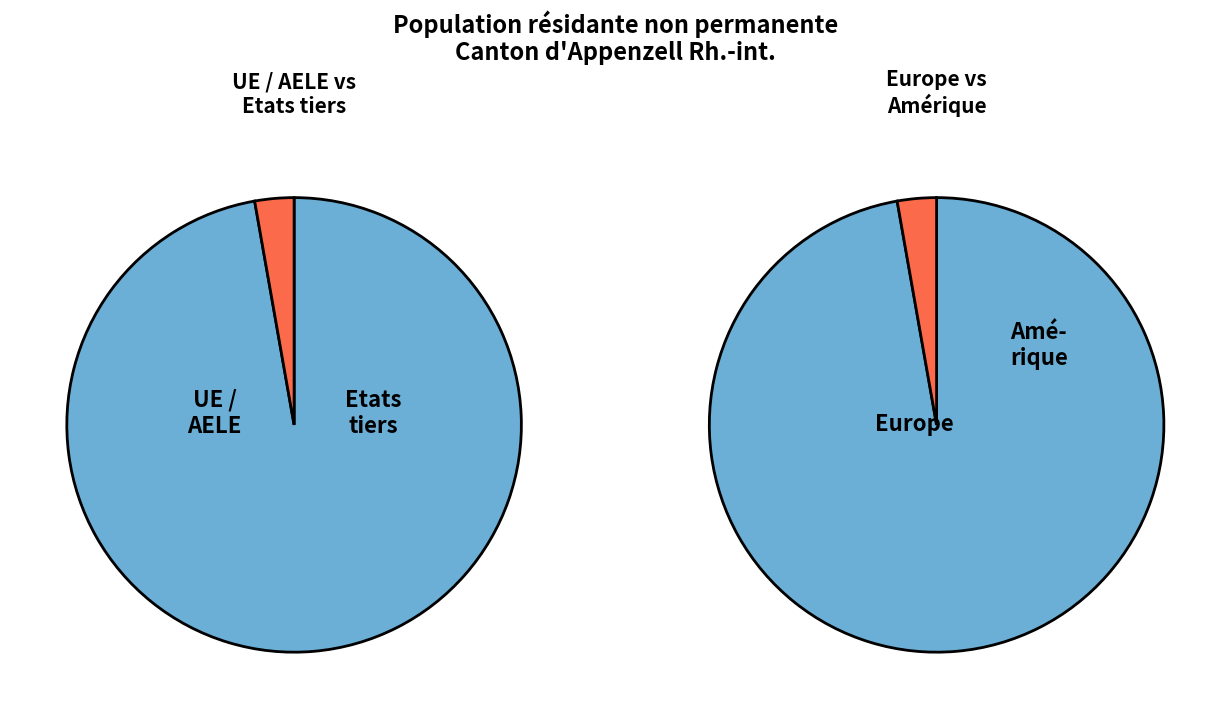

Do Europe and Amérique together represent more than half of the pie?

Yes